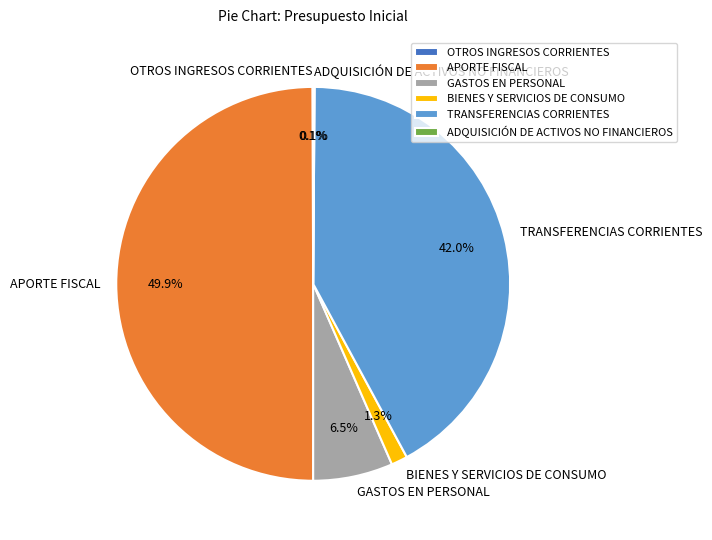

Which slice is the largest?

APORTE FISCAL